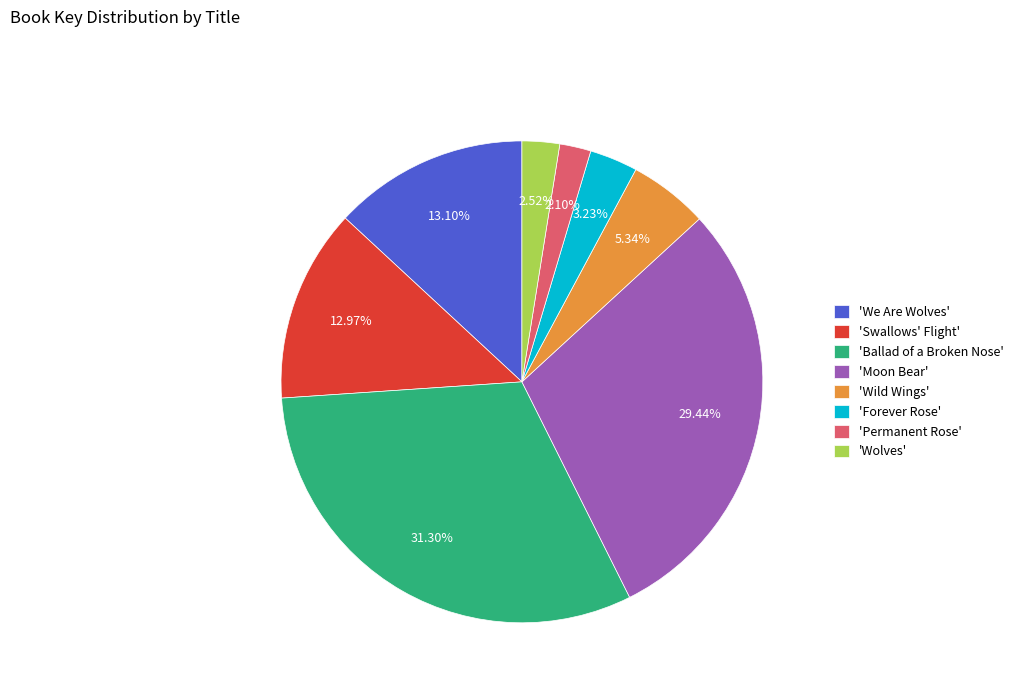

Between 'Wild Wings' and 'Permanent Rose', which is larger?

'Wild Wings'